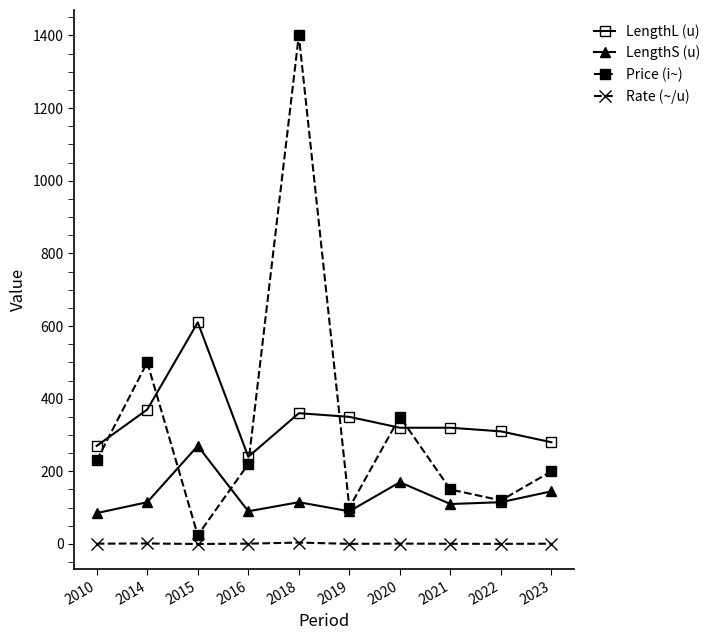

What are all the series names shown in the legend?

LengthL (u), LengthS (u), Price (i~), Rate (~/u)